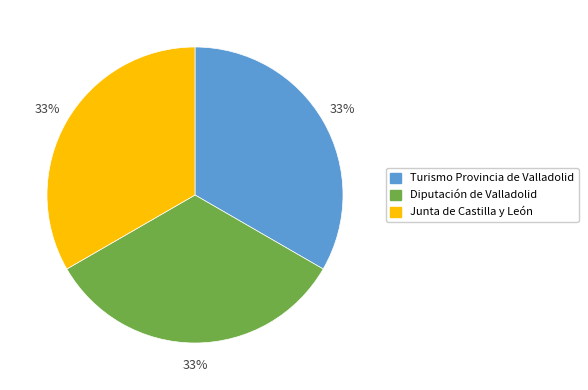

To the nearest percent, what is the average slice percentage?

33%